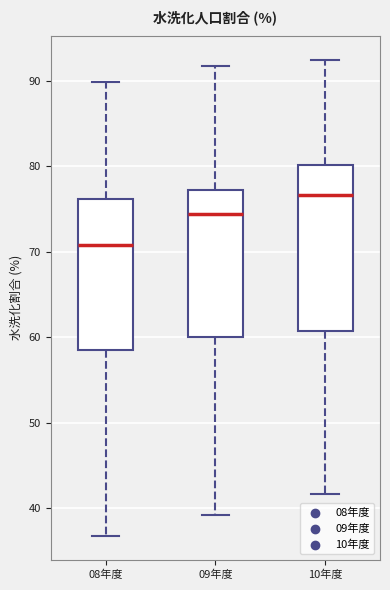

Where does the upper whisker of the box for 09年度 end on the y-axis? The values are not printed on the chart, so give them approximately, as read against the axis.

92